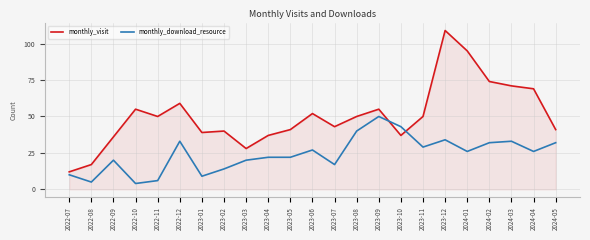

Which series has the widest spread of values?

monthly_visit